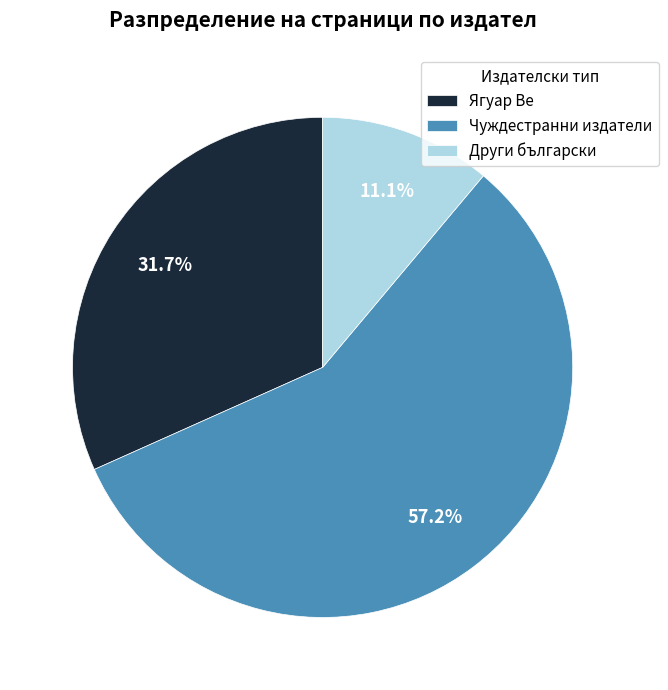

What is the smallest slice in the pie chart?

Други български